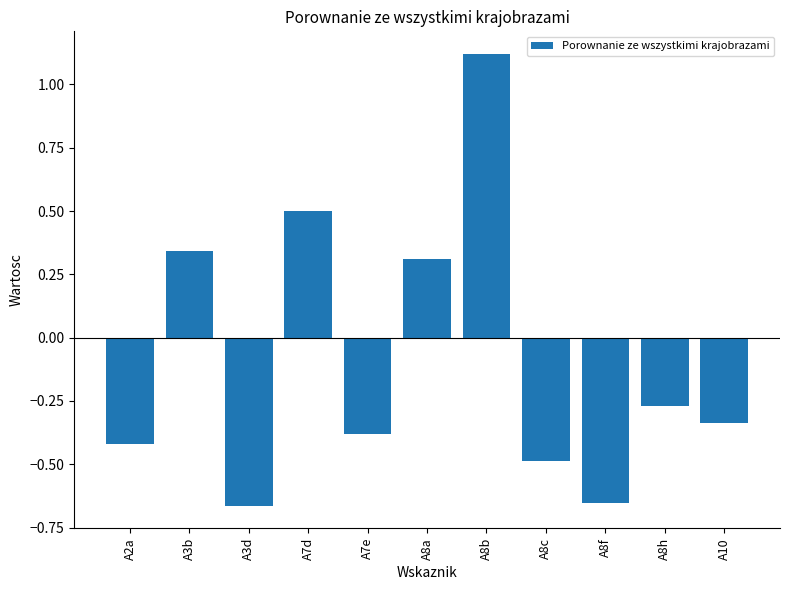

Where is the data nearest to the value 0?

A8h